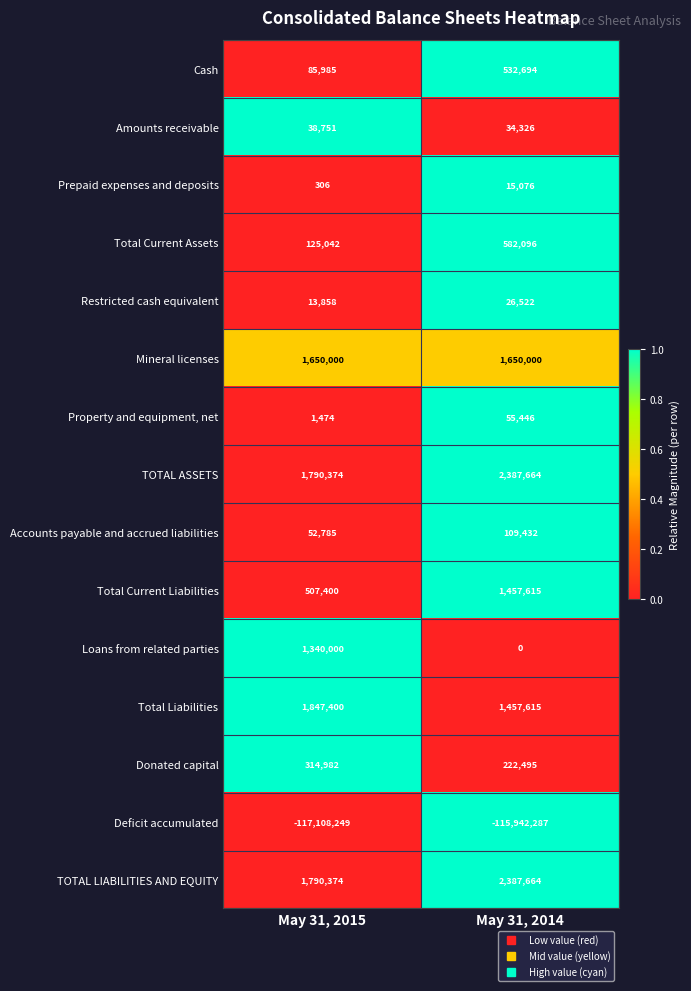

Is it true that Deficit accumulated equals -74030725 at May 31, 2015?

False